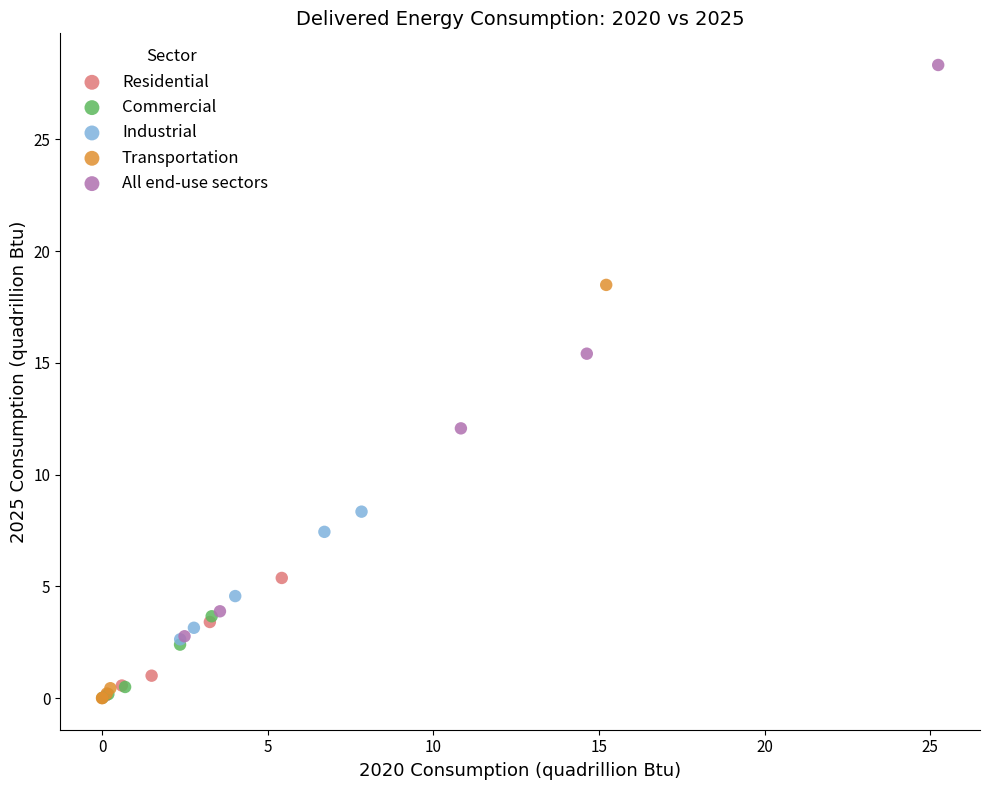

Which series contains the highest Y value?

All end-use sectors